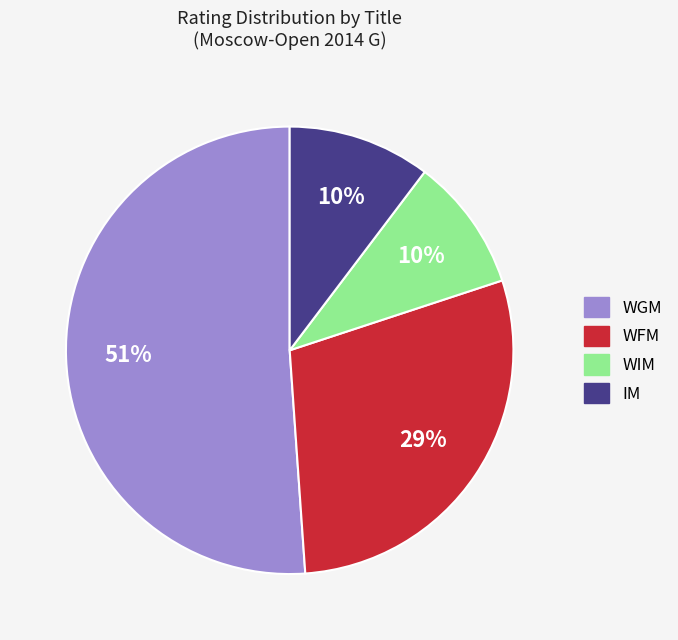

Which has a higher value, WFM or WGM?

WGM